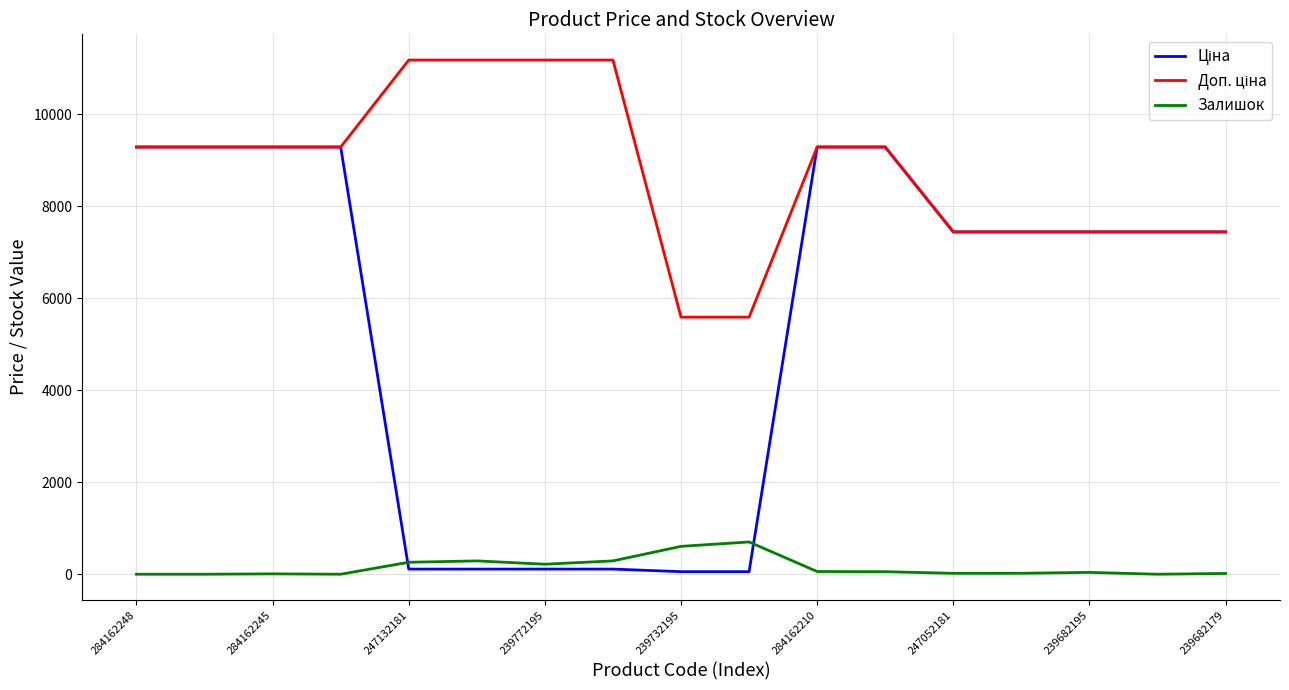

Does the chart display data point markers on the line(s)?

No